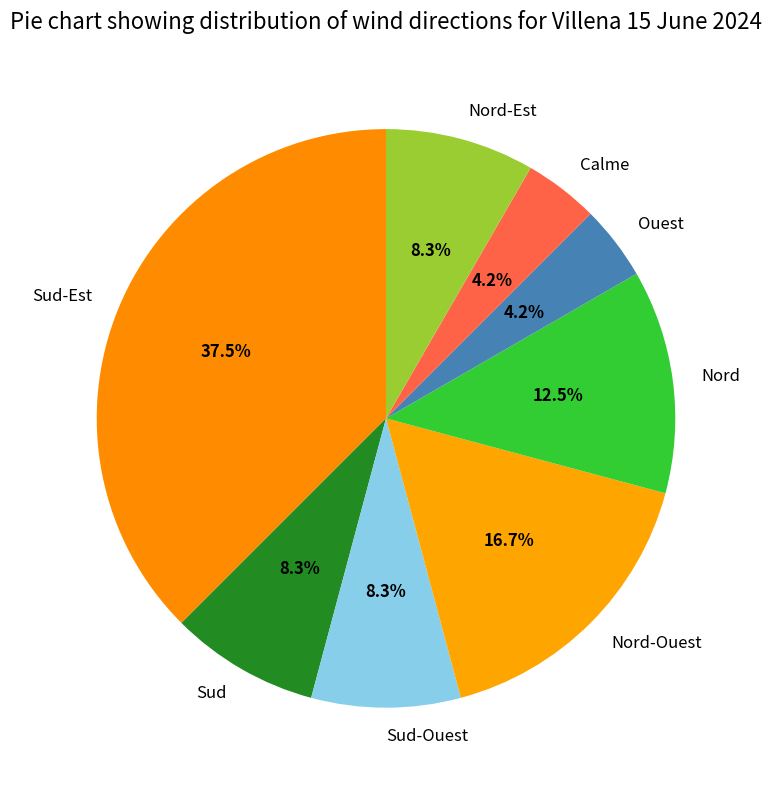

Is Nord-Ouest the majority of the pie?

No